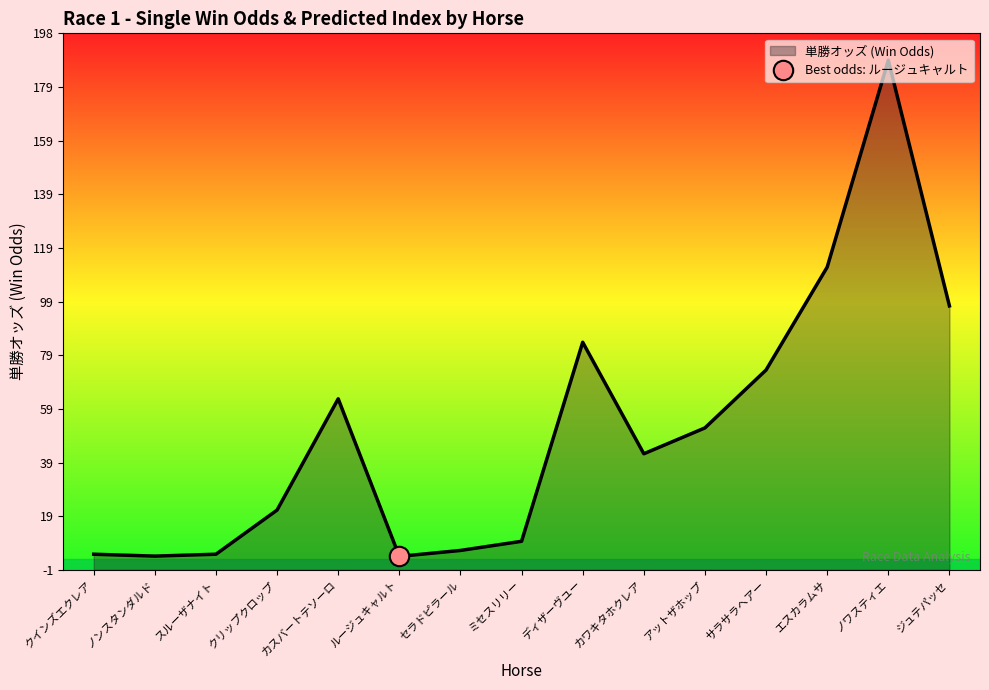

What is the value of the 6th point from the left?

4.3